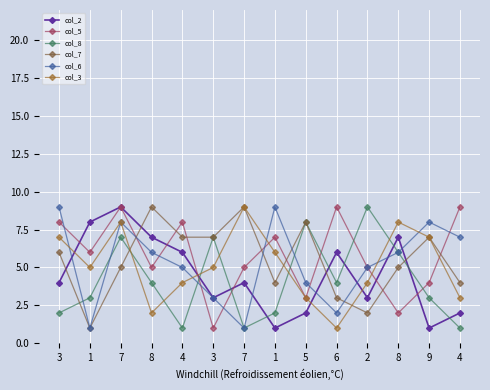

How many values in the col_7 series are below 6?

7